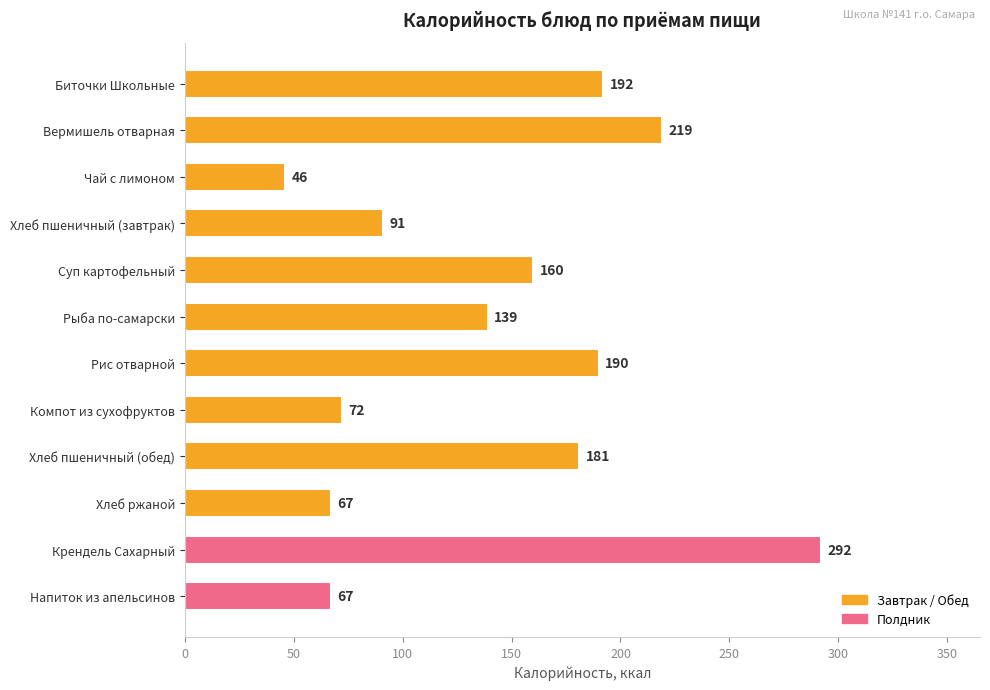

Reading top to bottom, transcribe all the data shown in this chart.

192	219	46	91	160	139	190	72	181	67	292	67